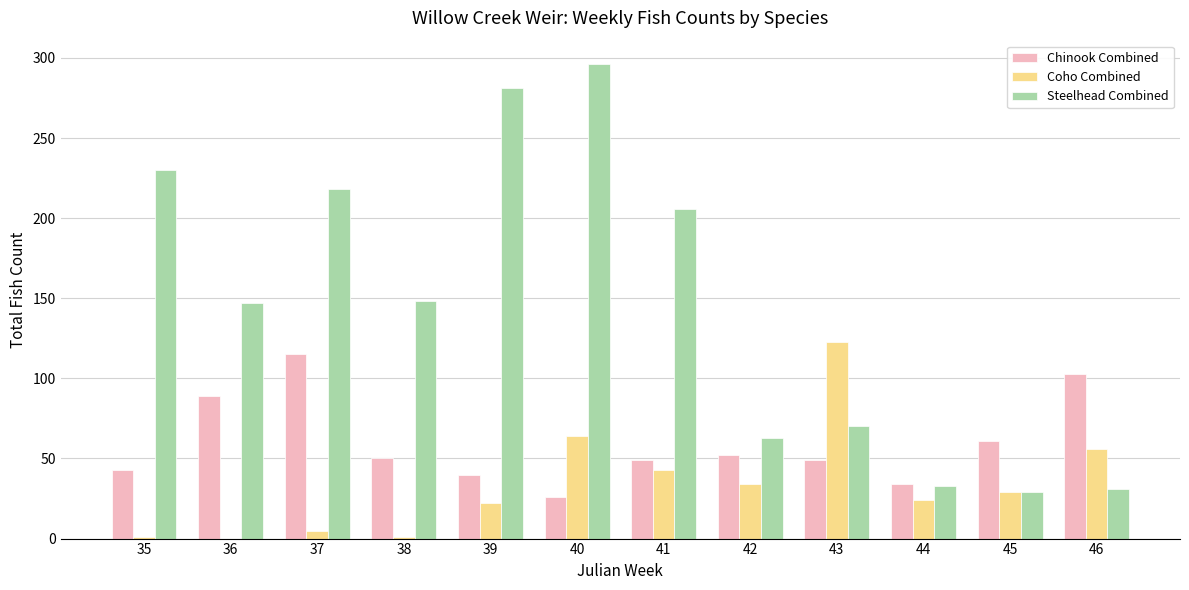

How many data points does each series have?

12